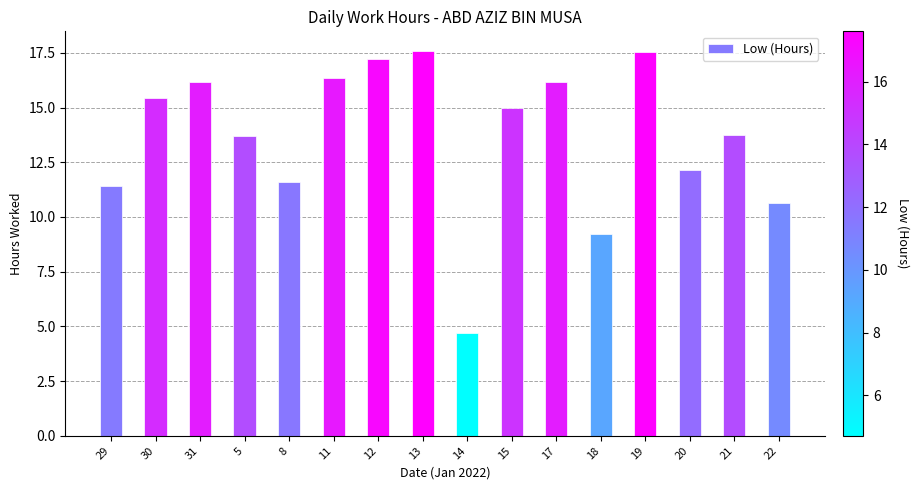

What is the sum of all values?

218.6